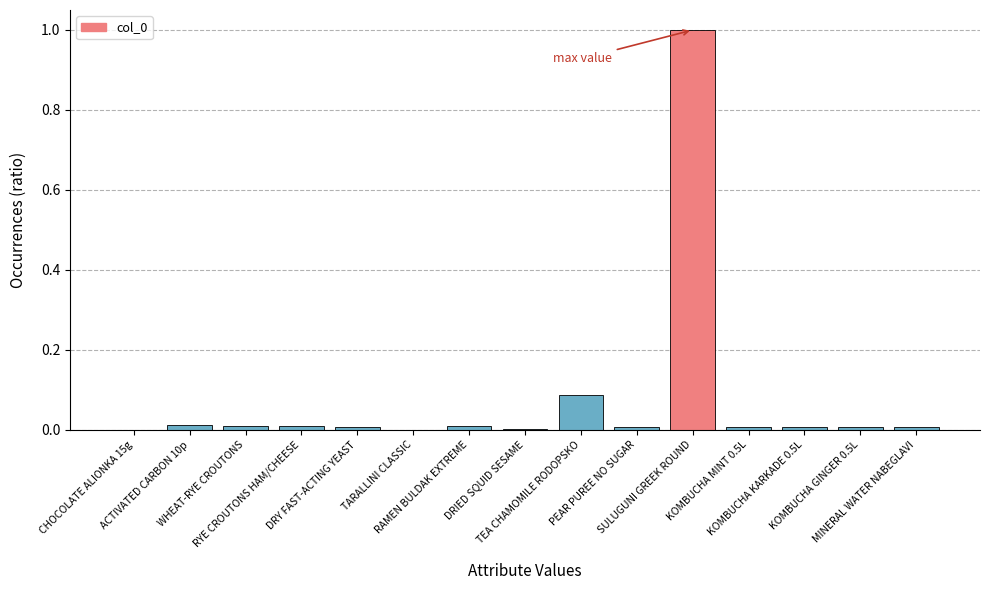

What is the sum of the values at KOMBUCHA KARKADE 0.5L and SULUGUNI GREEK ROUND?

1.0